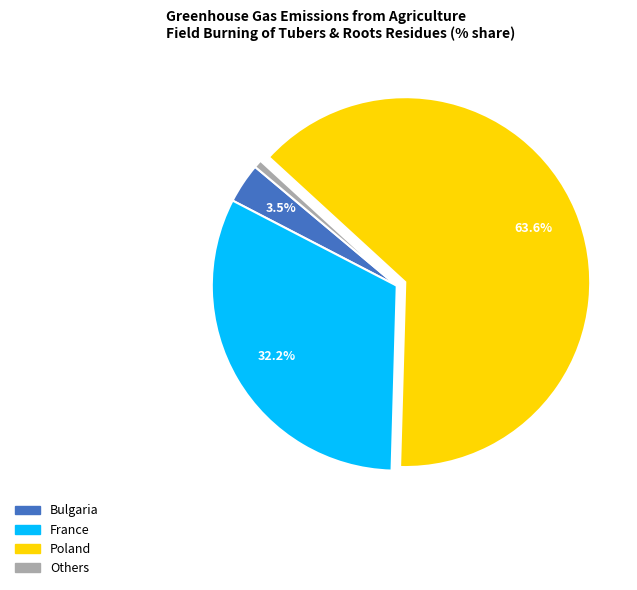

Does any single category account for the majority?

Yes